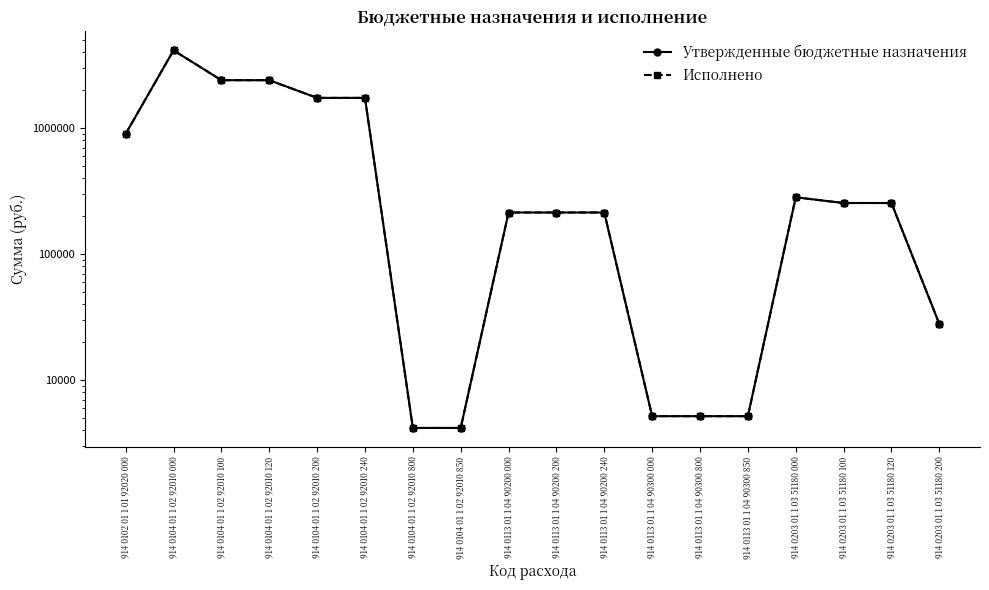

What is the value of the Исполнено point at the 5th from the left?

1742264.3